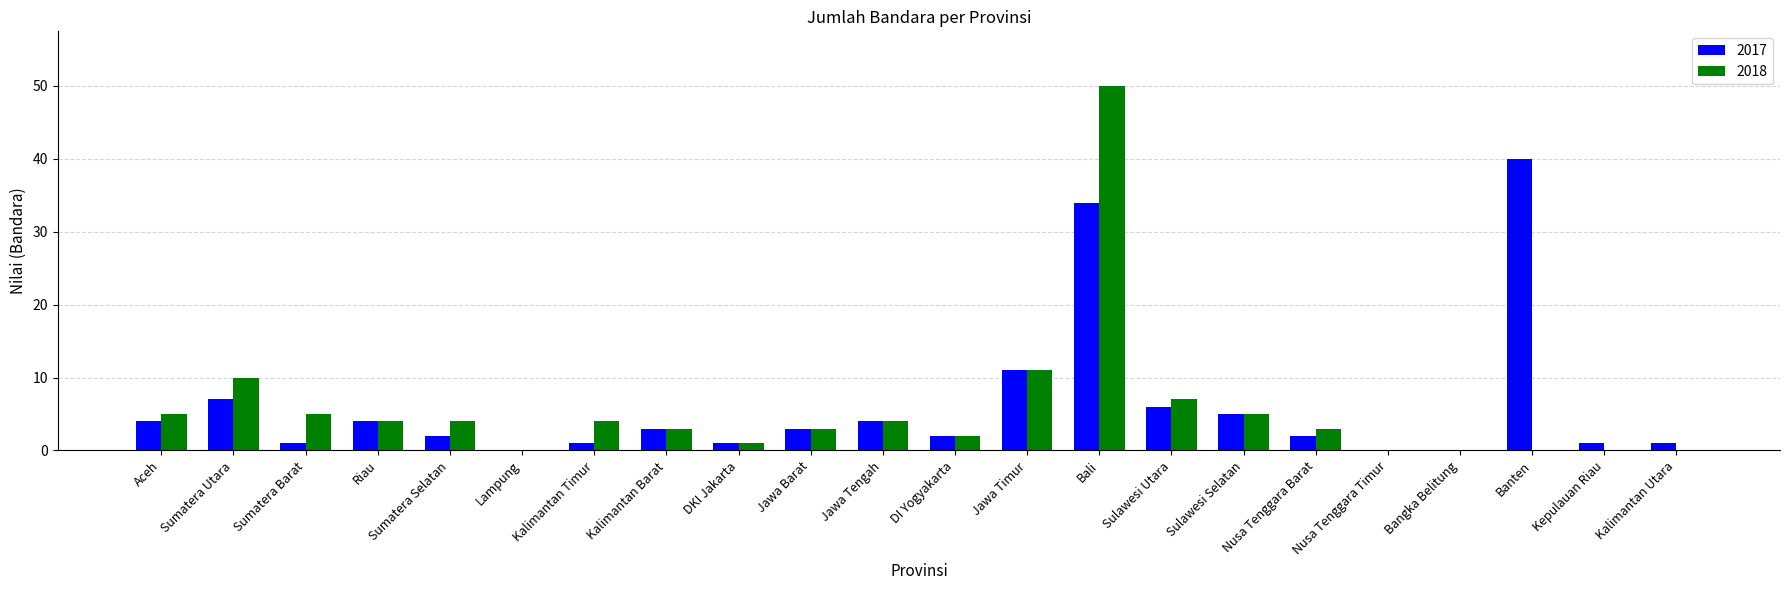

True or false: 2017 has a value of 48 at Bali.

False